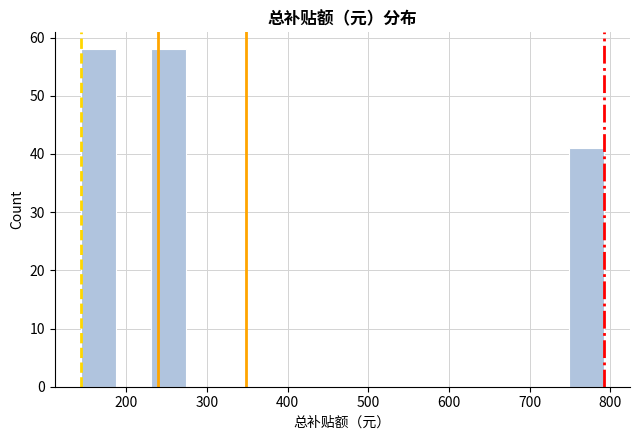

What is the height of the bar covering 140 to 190 on the x-axis? Neither the bar edges nor the heights are printed on the chart, so give them approximately, as read against the axes.

58